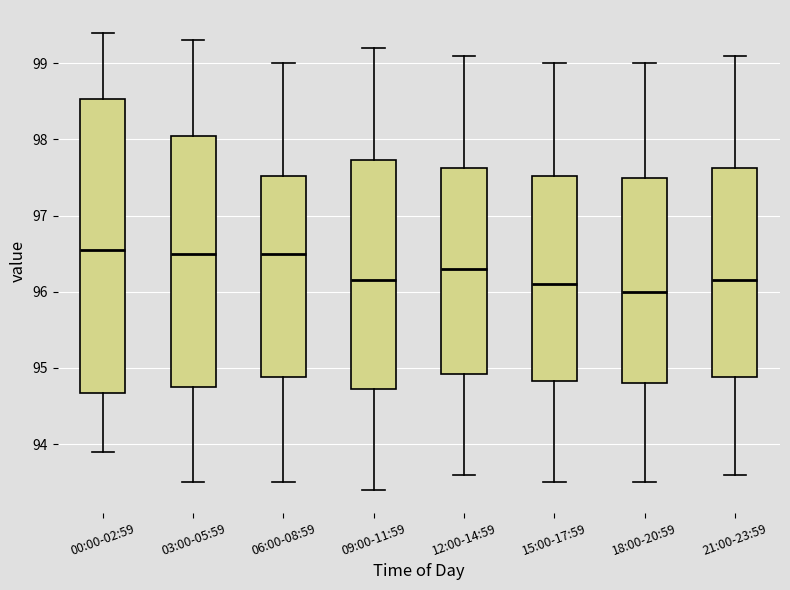

Reading left to right, transcribe this box plot: for each box, give where its median line is, the range the box spans, and where its two whiskers end, as read against the y-axis. The values are not printed on the chart, so give them approximately, as read against the axis.

00:00-02:59: median 96.6, box 94.7 to 98.5, whiskers 93.9 to 99.4
03:00-05:59: median 96.5, box 94.8 to 98.1, whiskers 93.5 to 99.3
06:00-08:59: median 96.5, box 94.9 to 97.5, whiskers 93.5 to 99.0
09:00-11:59: median 96.2, box 94.7 to 97.7, whiskers 93.4 to 99.2
12:00-14:59: median 96.3, box 94.9 to 97.6, whiskers 93.6 to 99.1
15:00-17:59: median 96.1, box 94.8 to 97.5, whiskers 93.5 to 99.0
18:00-20:59: median 96.0, box 94.8 to 97.5, whiskers 93.5 to 99.0
21:00-23:59: median 96.2, box 94.9 to 97.6, whiskers 93.6 to 99.1